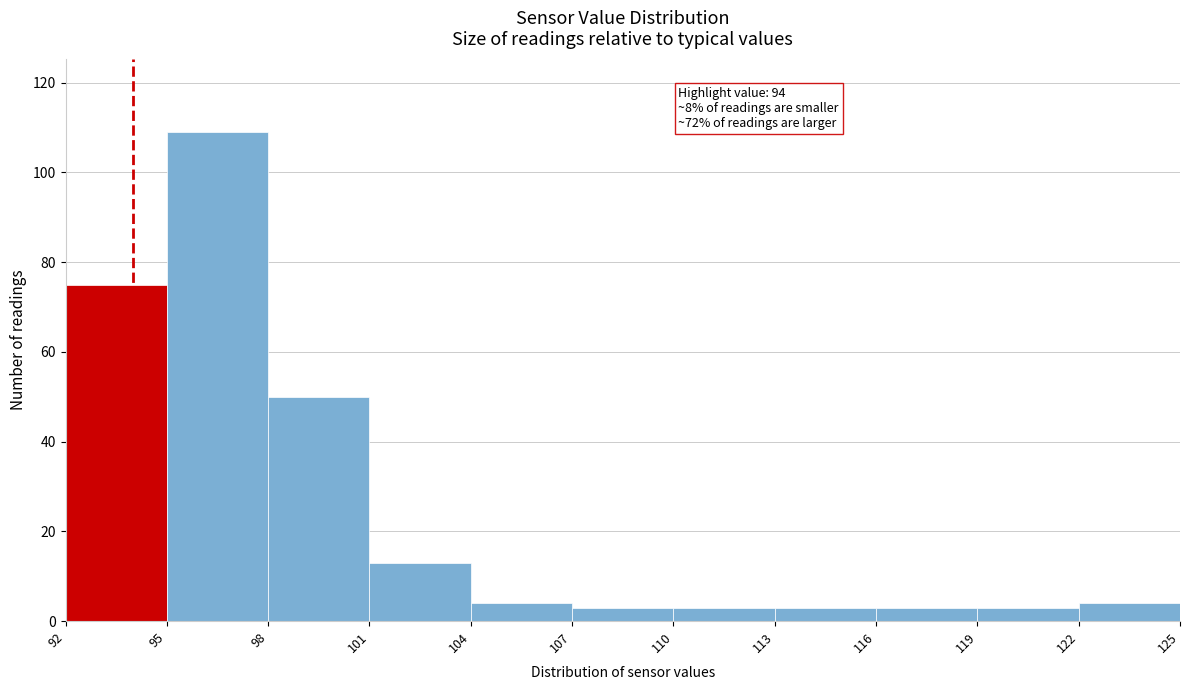

Which range on the x-axis has the tallest bar?

95 to 98